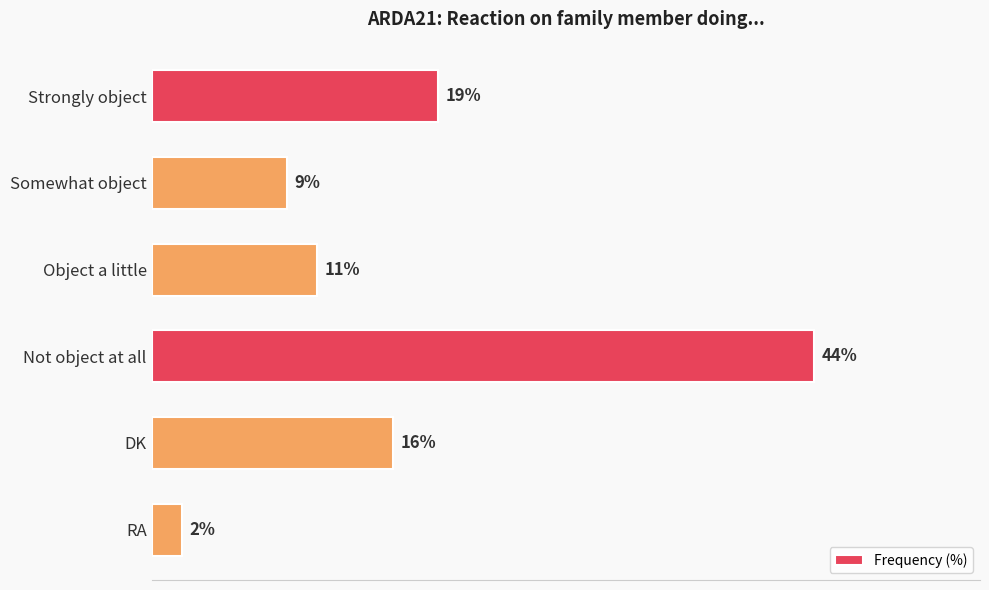

List the labels in order of value, smallest first.

RA, Somewhat object, Object a little, DK, Strongly object, Not object at all